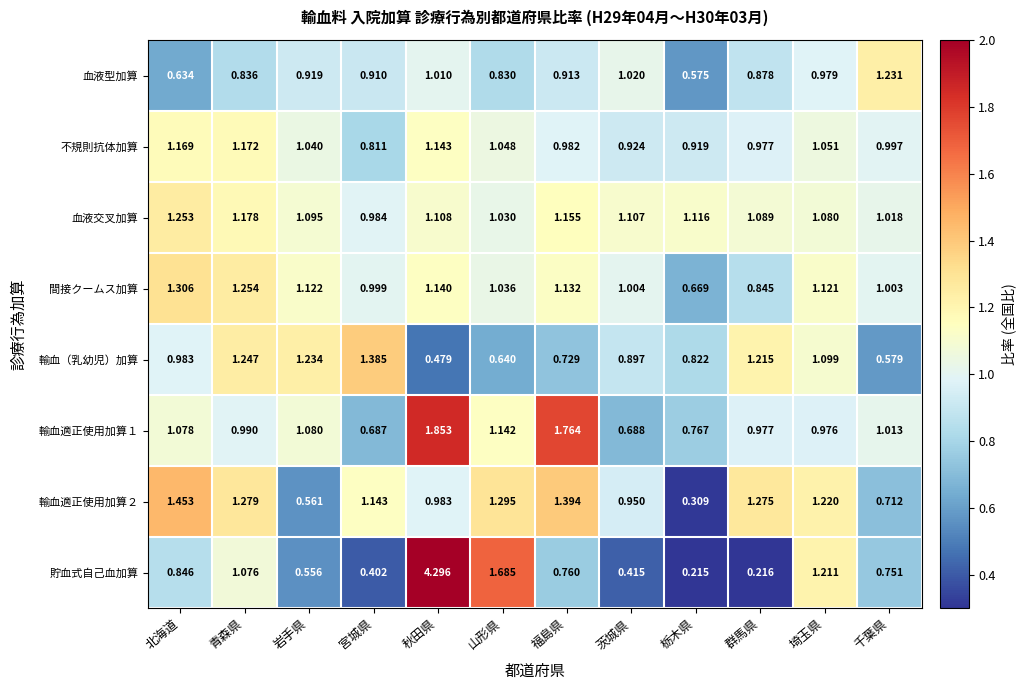

Rank the categories by 輸血適正使用加算１ value from highest to lowest.

秋田県, 福島県, 山形県, 岩手県, 北海道, 千葉県, 青森県, 群馬県, 埼玉県, 栃木県, 茨城県, 宮城県